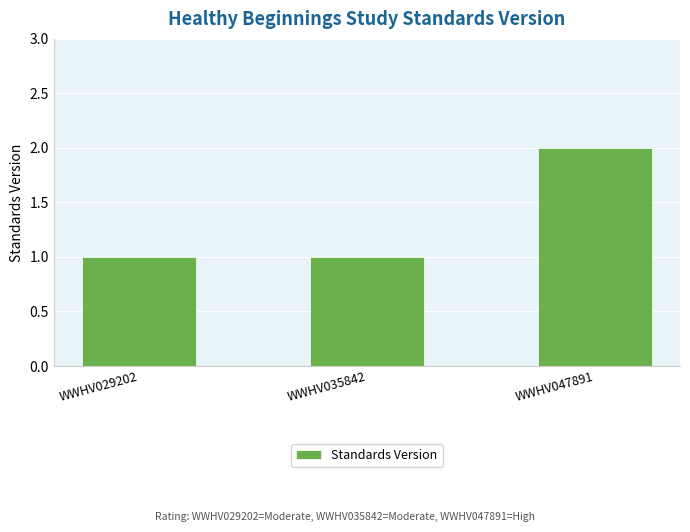

True or false: the data shows 1 at WWHV029202.

True